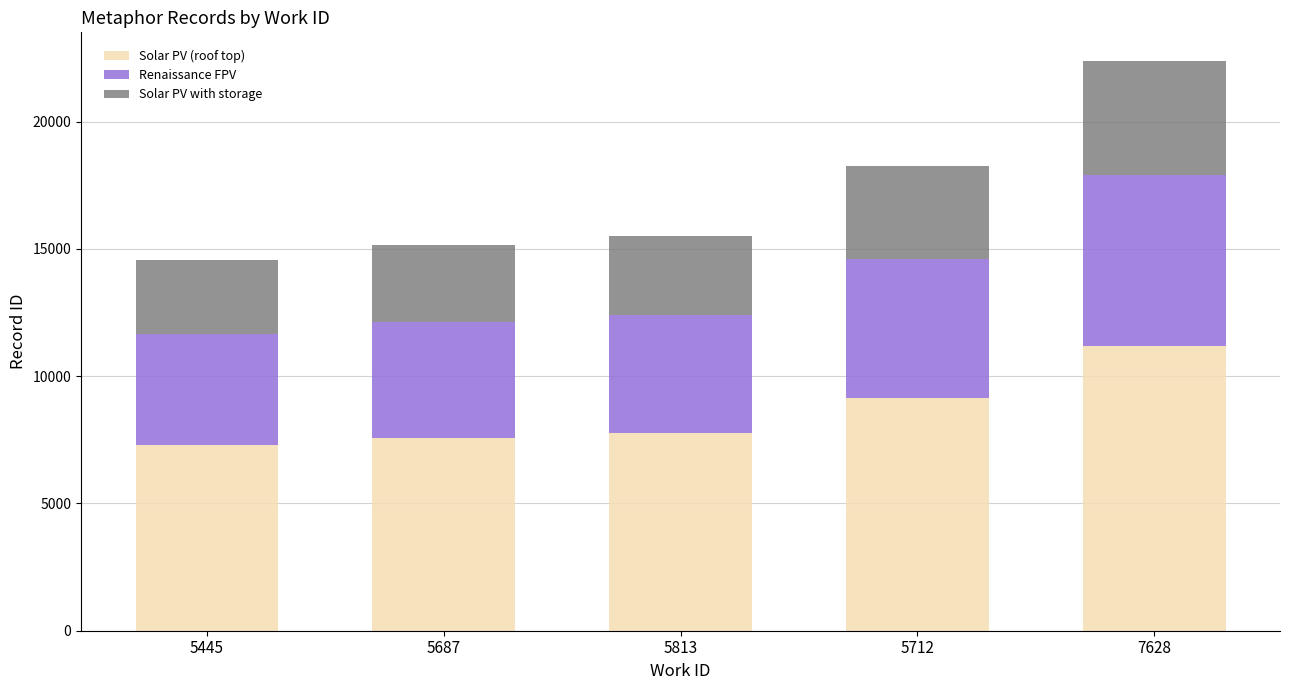

True or false: Solar PV (roof top) has a value of 7280.5 at 5445.

True